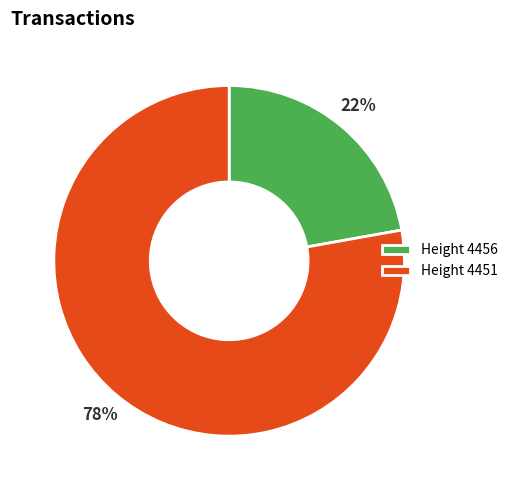

To the nearest percent, what portion does Height 4451 represent?

78%